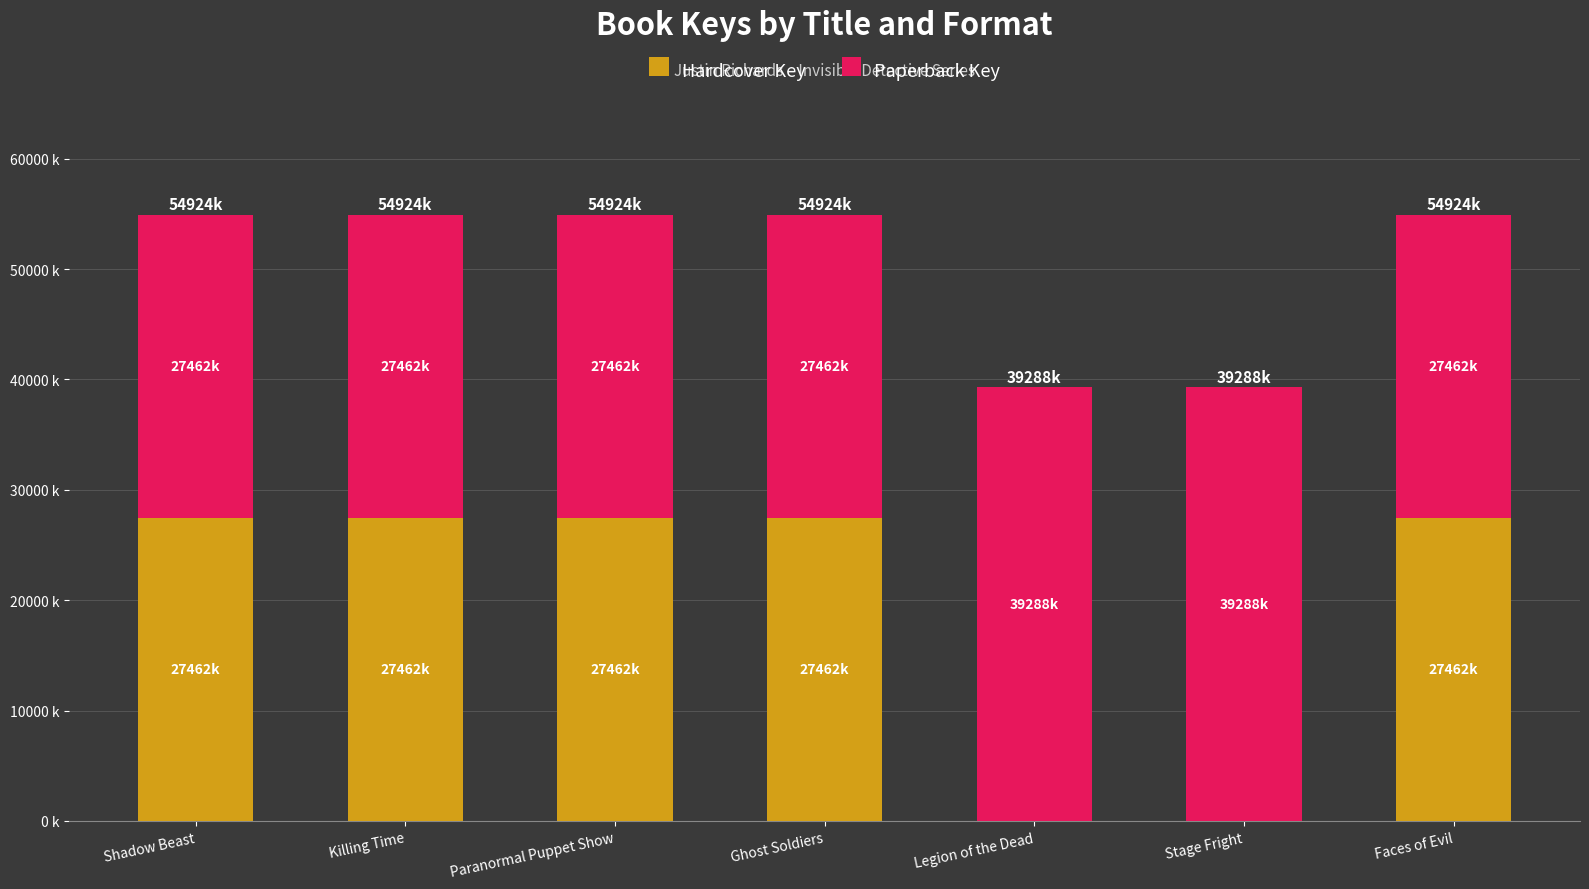

Which series has the widest spread of values?

Hardcover Key